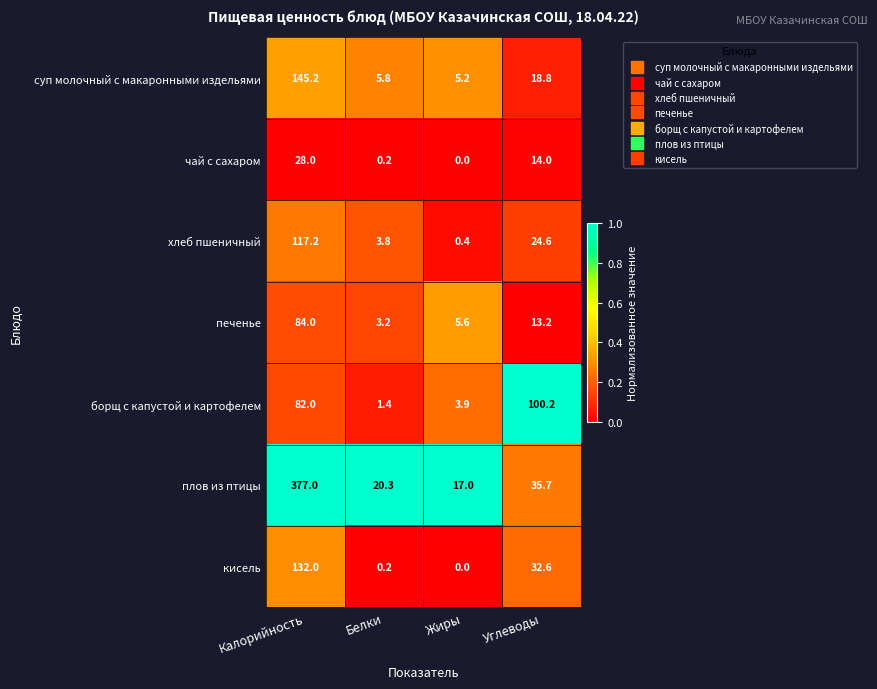

Reading right to left, transcribe all the data shown in this chart.

суп молочный с макаронными издельями: 18.8	5.2	5.8	145.2
чай с сахаром: 14.0	0.0	0.2	28.0
хлеб пшеничный: 24.6	0.4	3.8	117.2
печенье: 13.2	5.6	3.2	84.0
борщ с капустой и картофелем: 100.2	3.9	1.4	82.0
плов из птицы: 35.7	17.0	20.3	377.0
кисель: 32.6	0.0	0.2	132.0